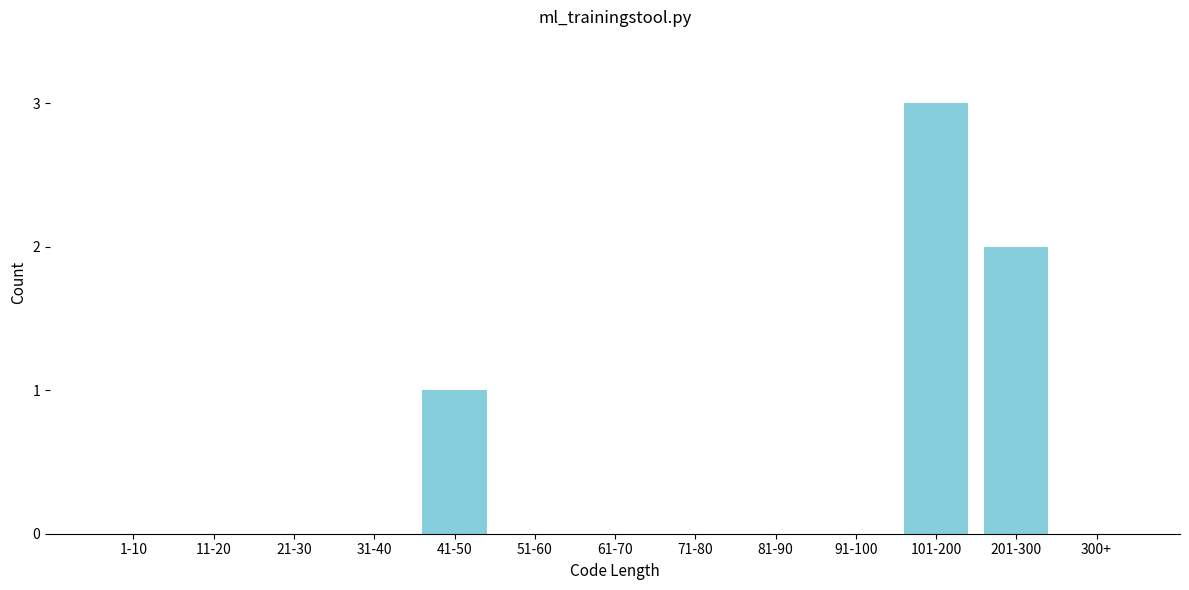

Reading right to left, extract all data points from this chart.

300+=0	201-300=2	101-200=3	91-100=0	81-90=0	71-80=0	61-70=0	51-60=0	41-50=1	31-40=0	21-30=0	11-20=0	1-10=0